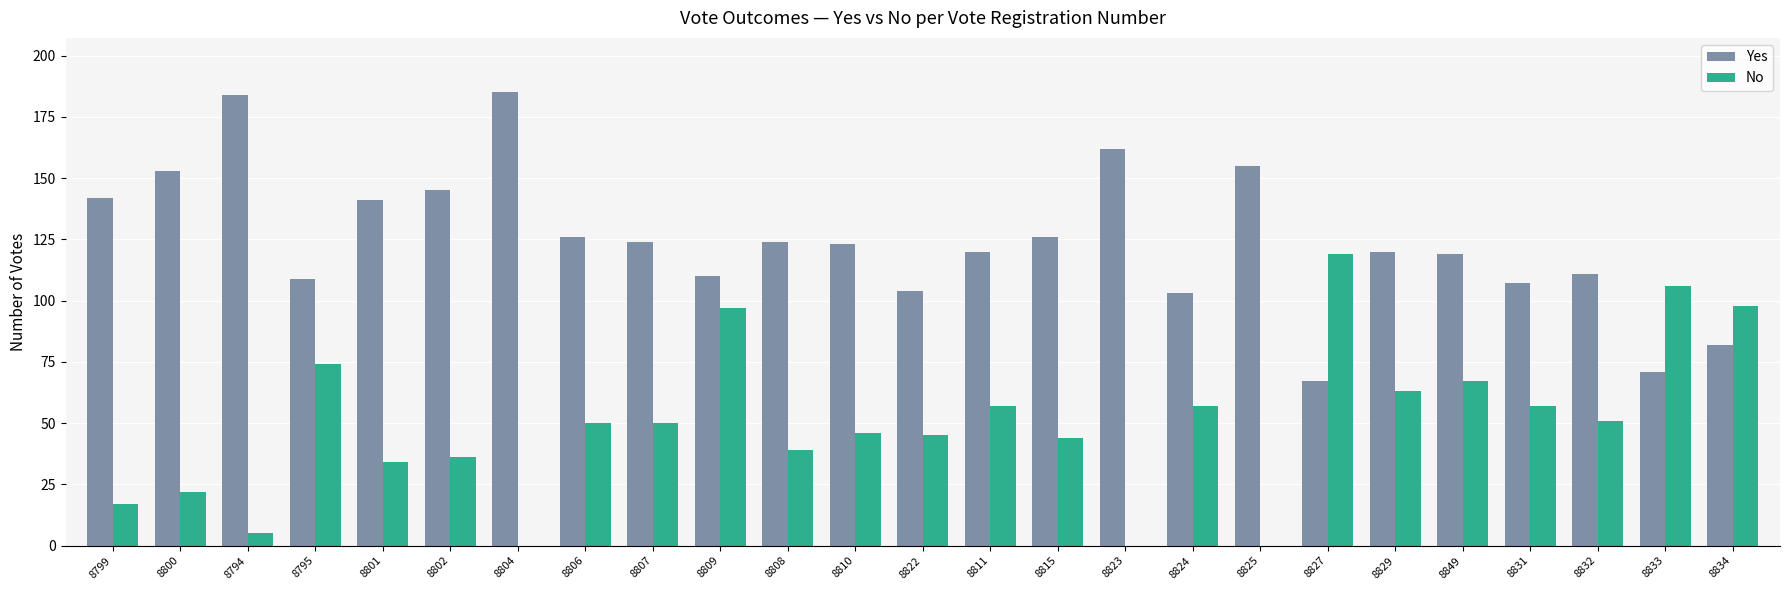

What is the sum of all No values?

1234